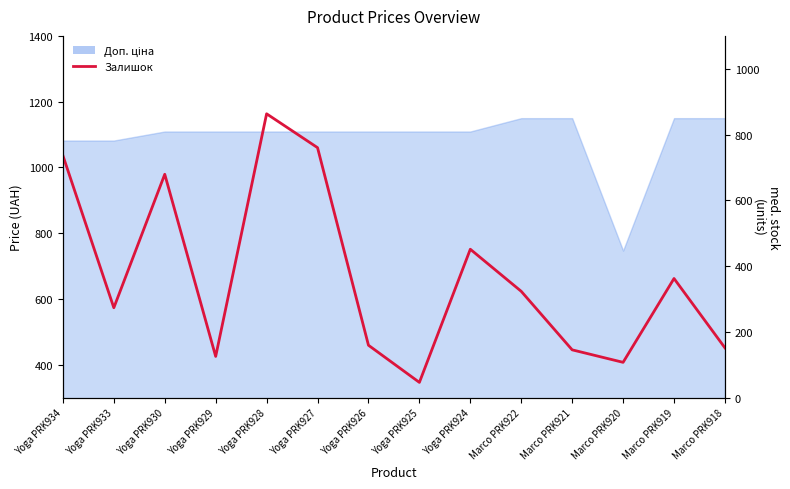

Does the chart display data point markers on the line(s)?

No